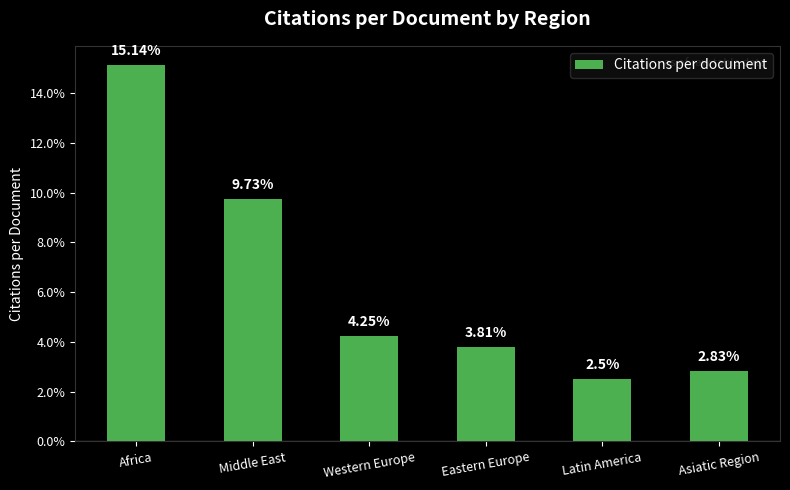

Are the bars grouped side by side (vs. stacked)?

No